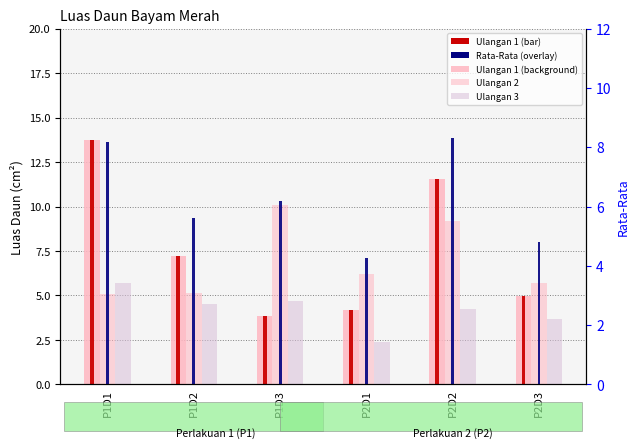

Which has a higher value, P1D1 or P2D2?

P1D1